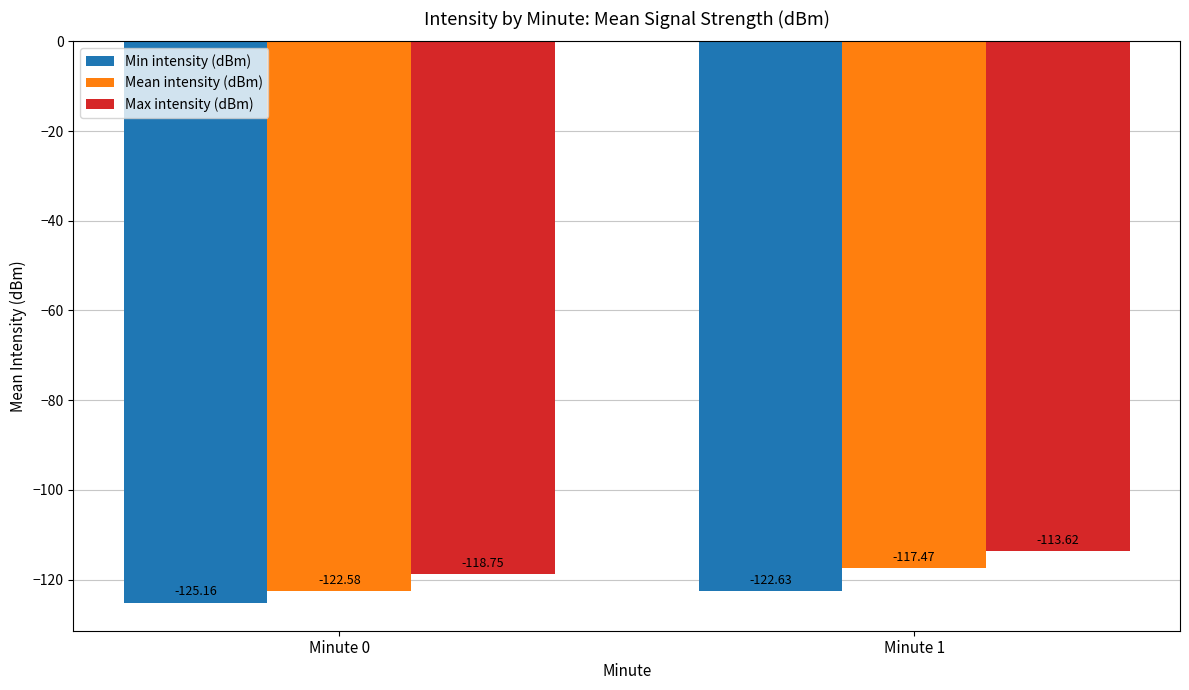

At which category does the chart reach its peak across all series?

Minute 1